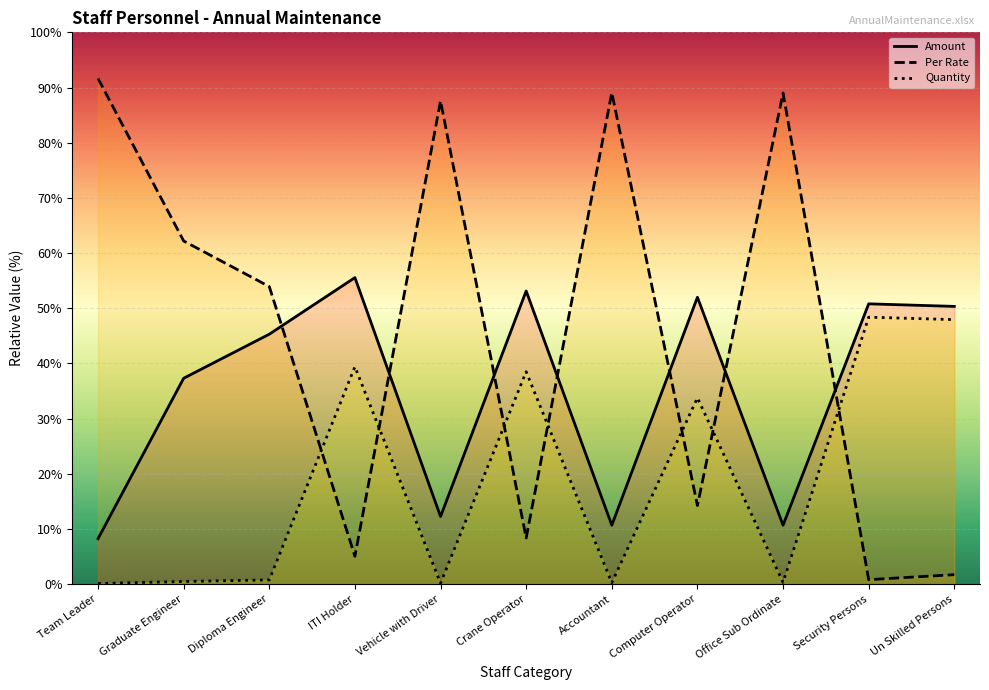

What is the highest value of the Amount series?

55.6